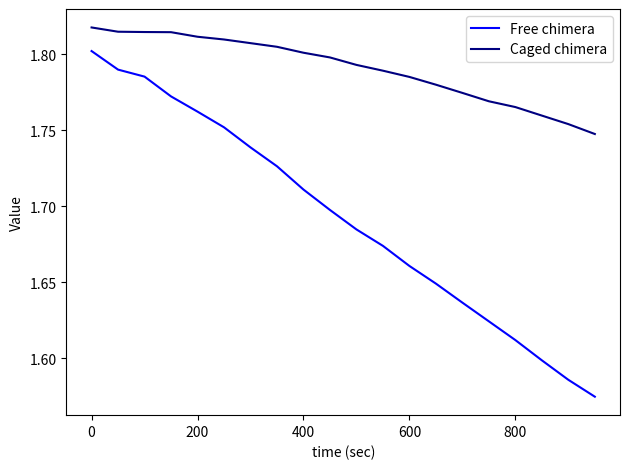

Which series has the largest total across all categories?

Caged chimera